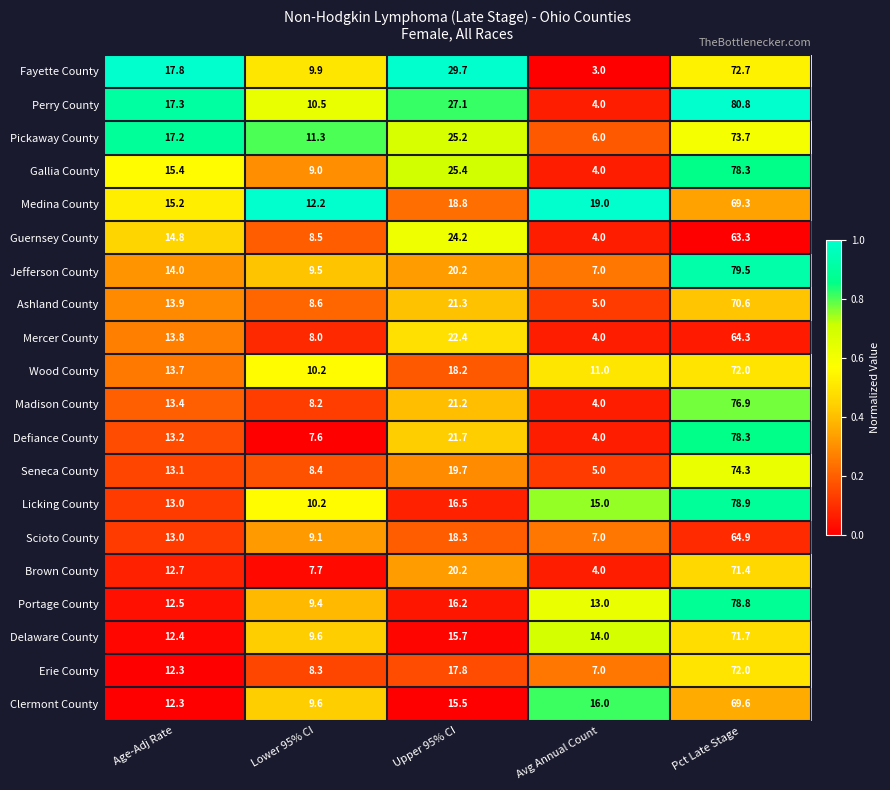

What is the sum of the Clermont County values at Pct Late Stage and Age-Adj Rate?

81.9